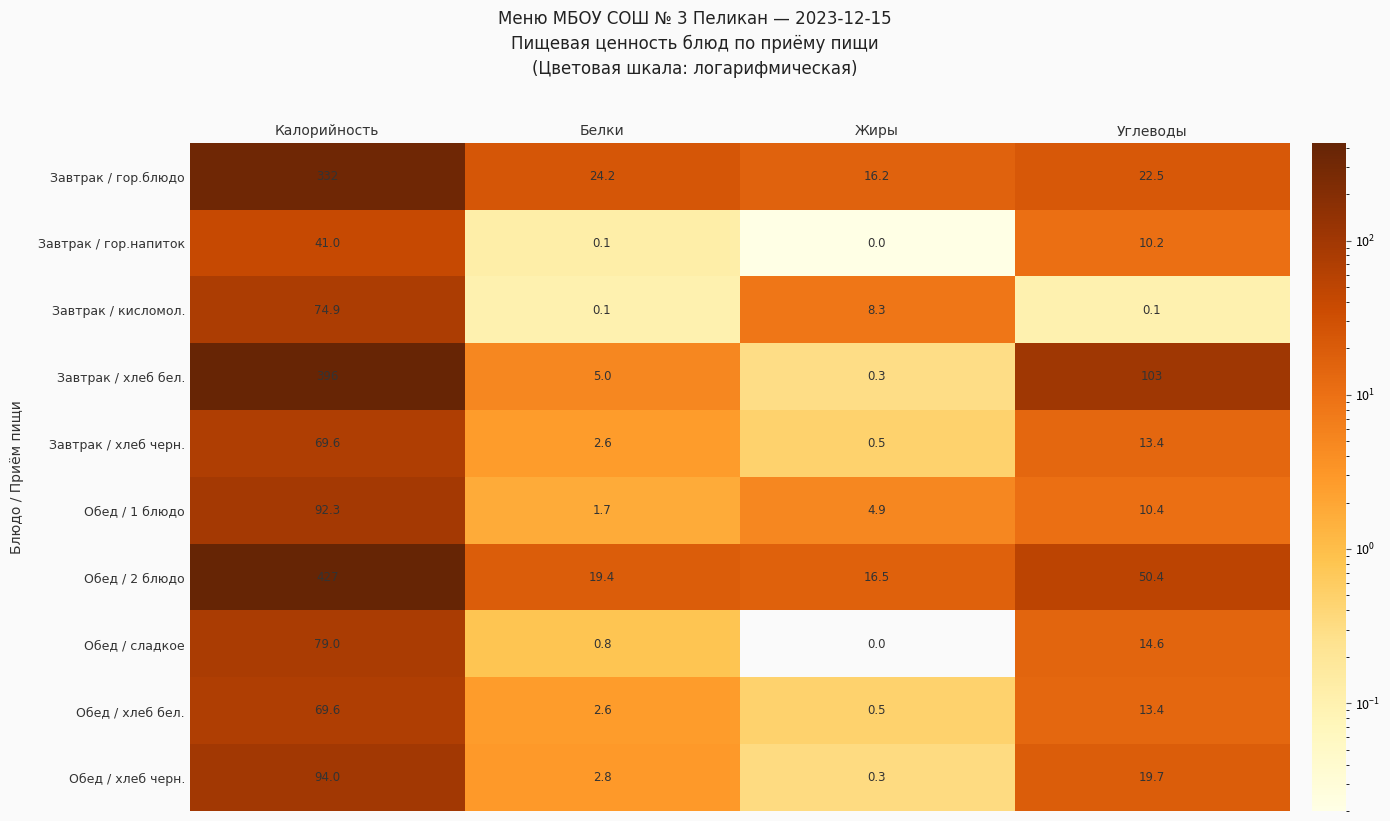

Between Калорийность and Жиры, which series saw the biggest shift?

Обед / 2 блюдо